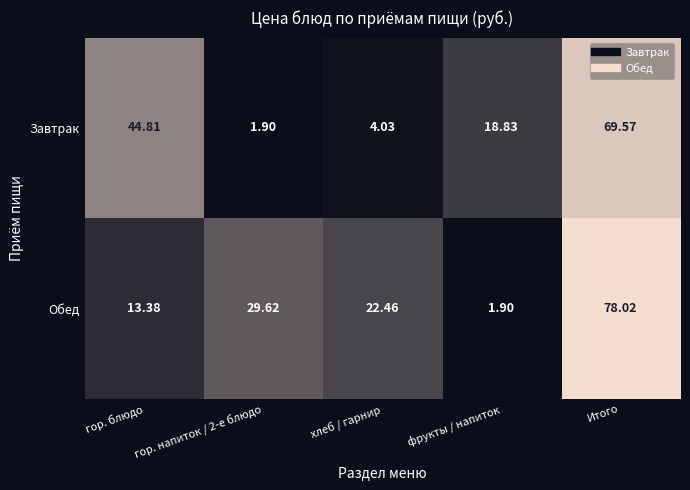

What is the difference between the highest and lowest values at гор. блюдо?

31.4